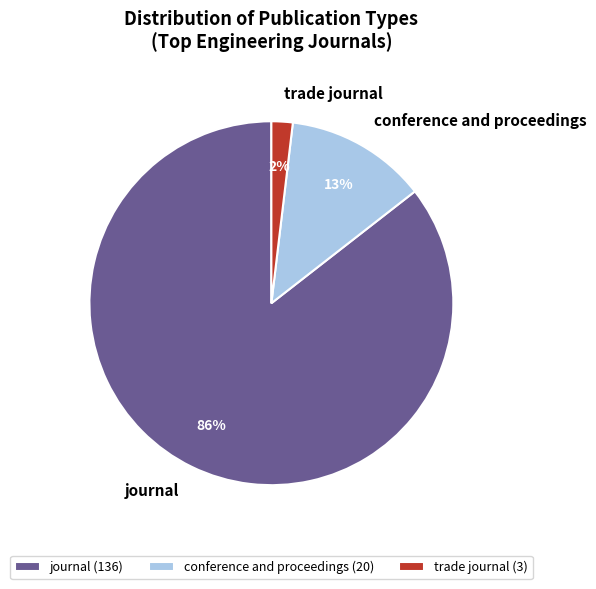

Which slice represents more than half of the pie?

journal